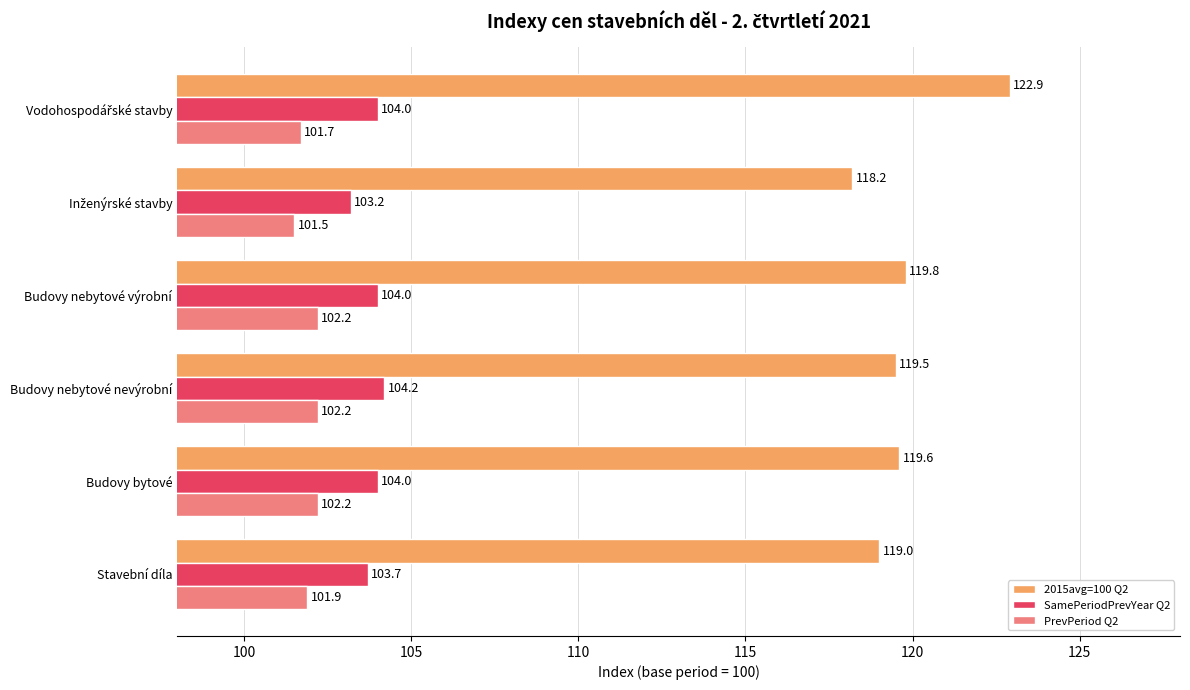

Which series has the largest range (max minus min)?

2015avg=100 Q2